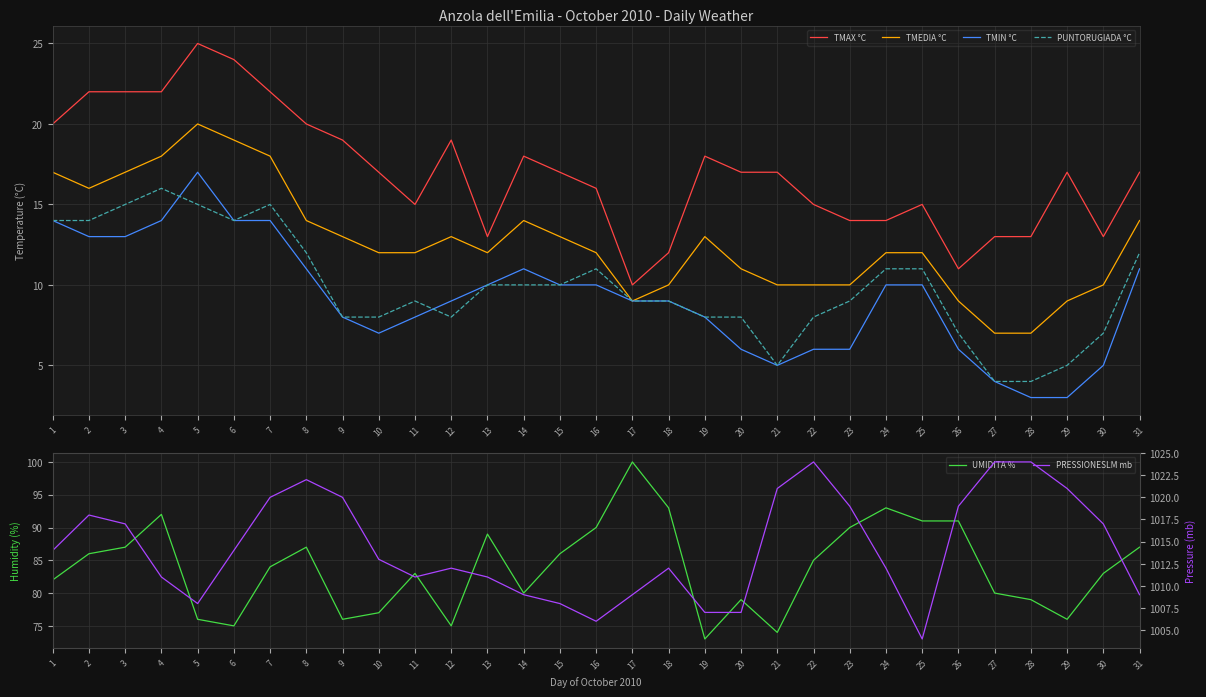

Is it true that TMEDIA °C equals 6 at 4?

False